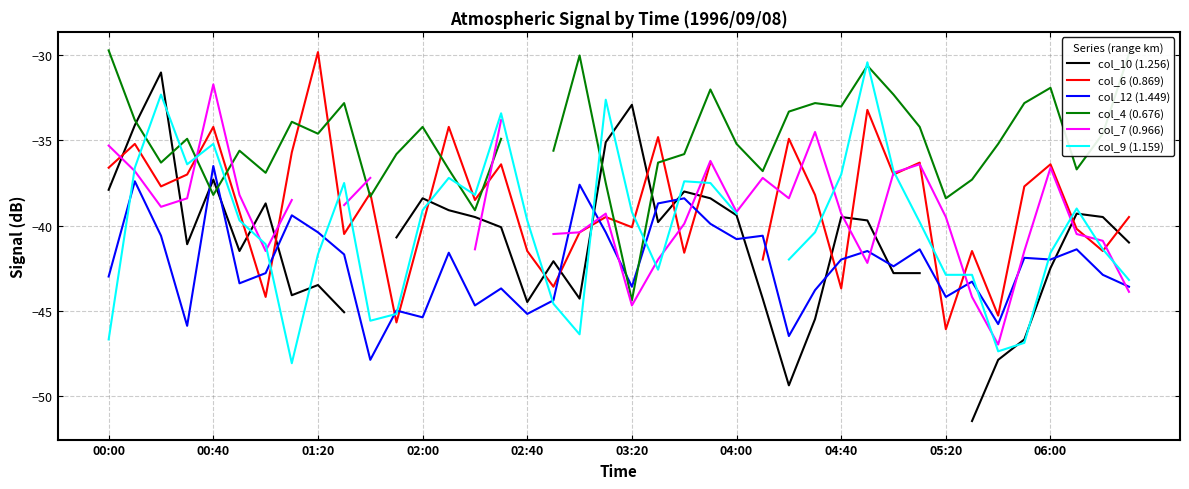

How many values in col_7 (0.966) are below zero?

36